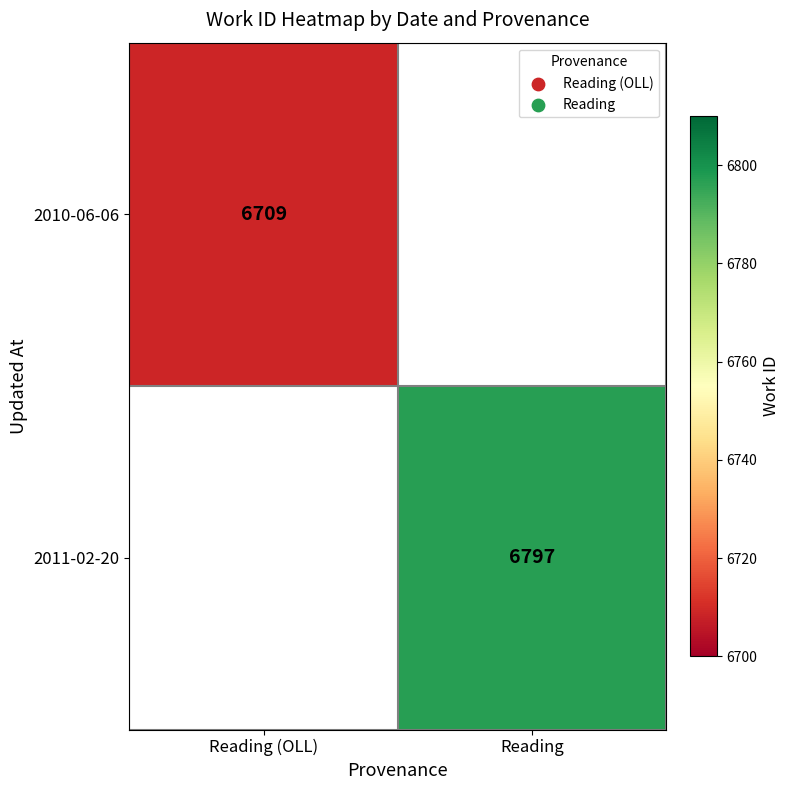

What is the smallest value displayed?

6709.0